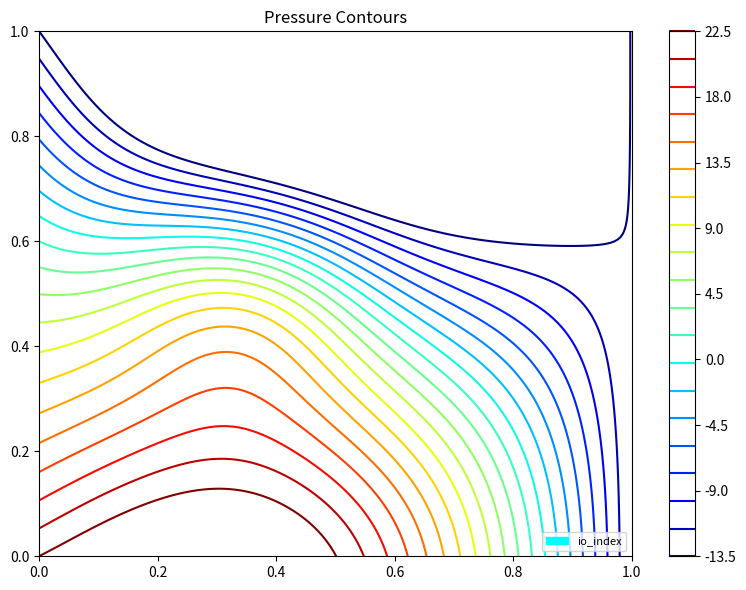

Is it true that 485d0ffcf76d0ef2af30f678669647121c82f28 equals 1 at direction?

True